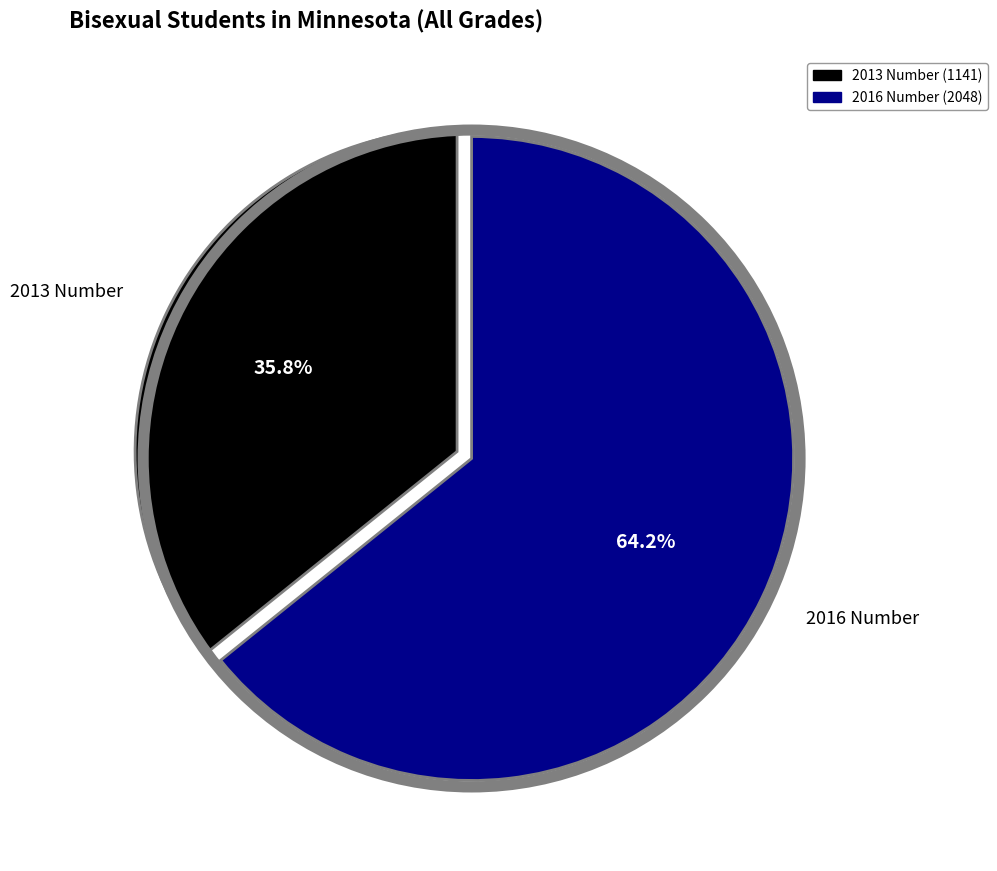

Is the sum of 2013 Number and 2016 Number greater than half?

Yes